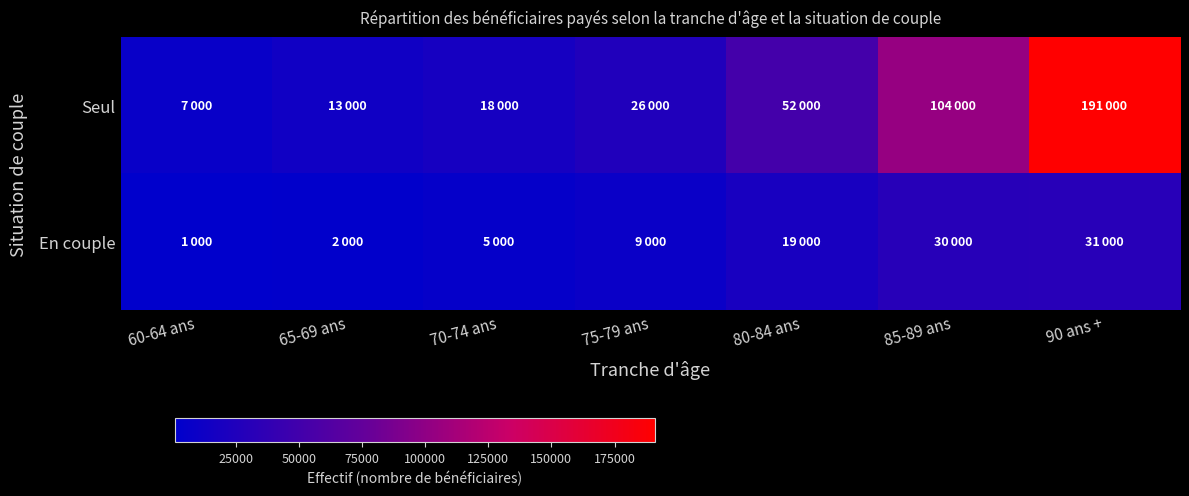

List the series in order of their peak value, lowest first.

En couple, Seul